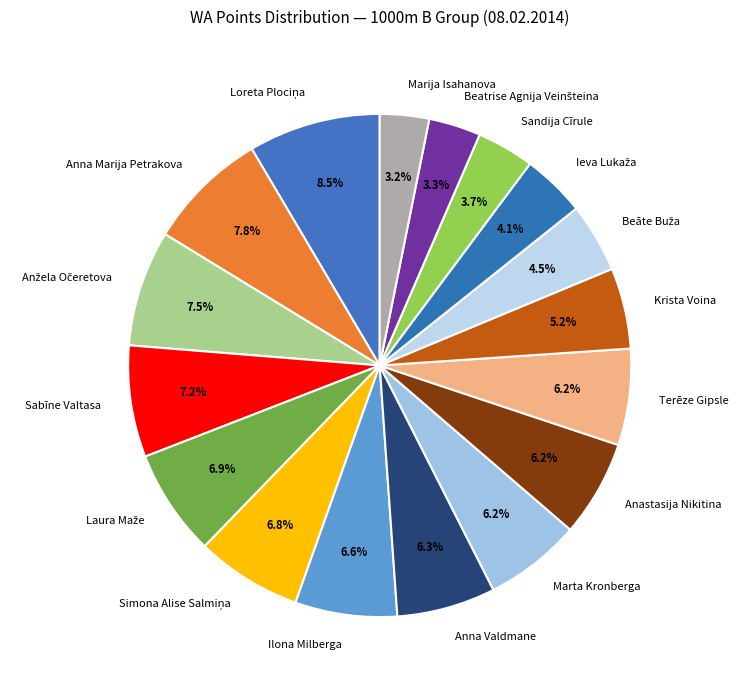

How many slices are in this pie chart?

17